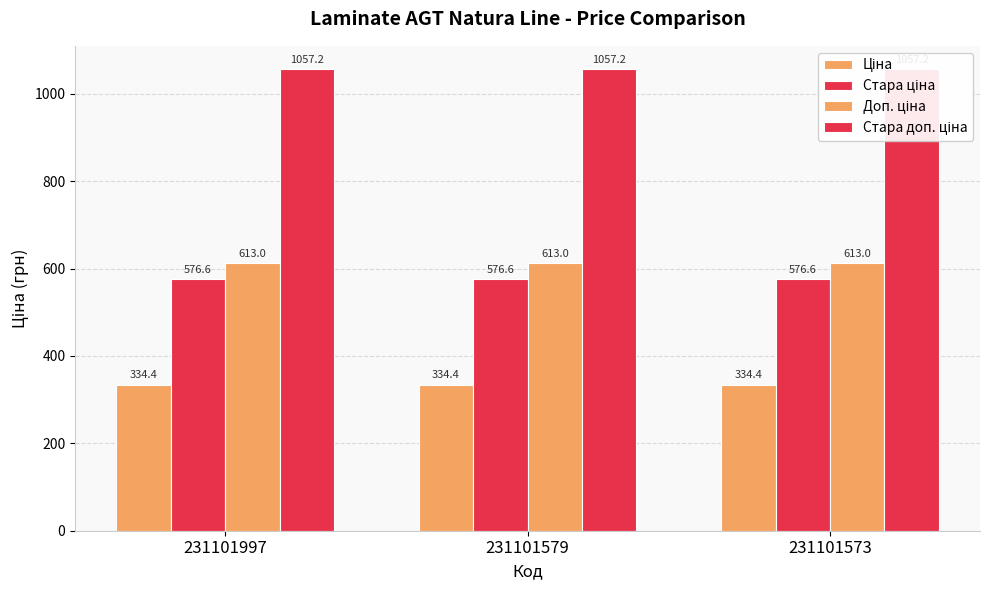

Reading left to right, list all the values displayed in this chart.

Ціна: 334.4	334.4	334.4
Стара ціна: 576.6	576.6	576.6
Доп. ціна: 613.0	613.0	613.0
Стара доп. ціна: 1057.2	1057.2	1057.2